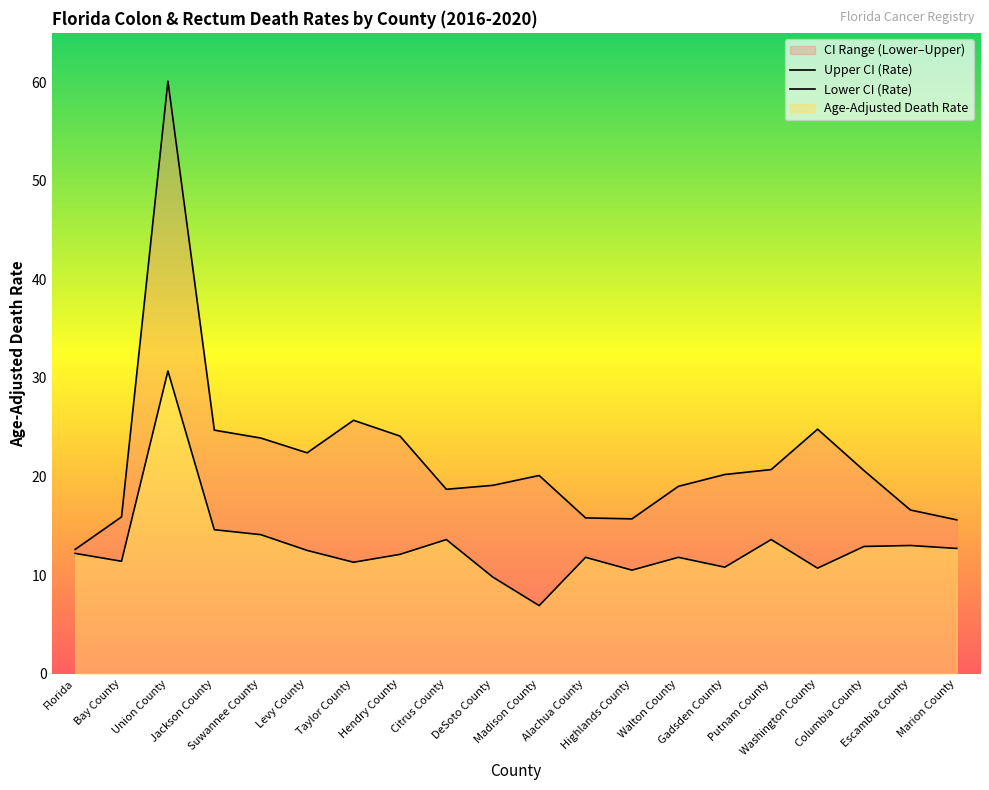

Where is the first local maximum for Lower CI (Rate)?

Union County